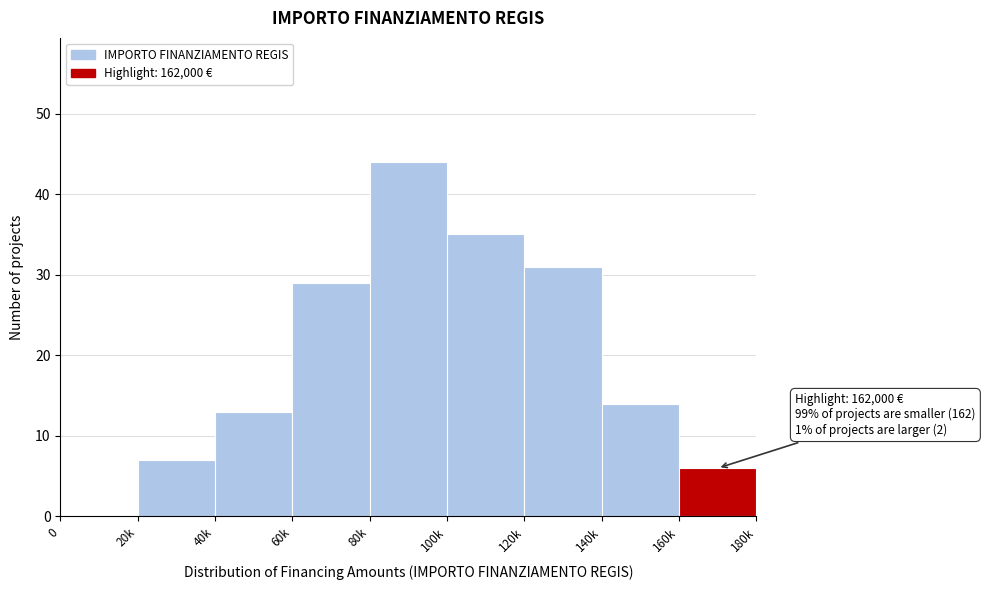

Reading left to right, transcribe all the data shown in this chart.

0=0	20k=7	40k=13	60k=29	80k=44	100k=35	120k=31	140k=14	160k=6